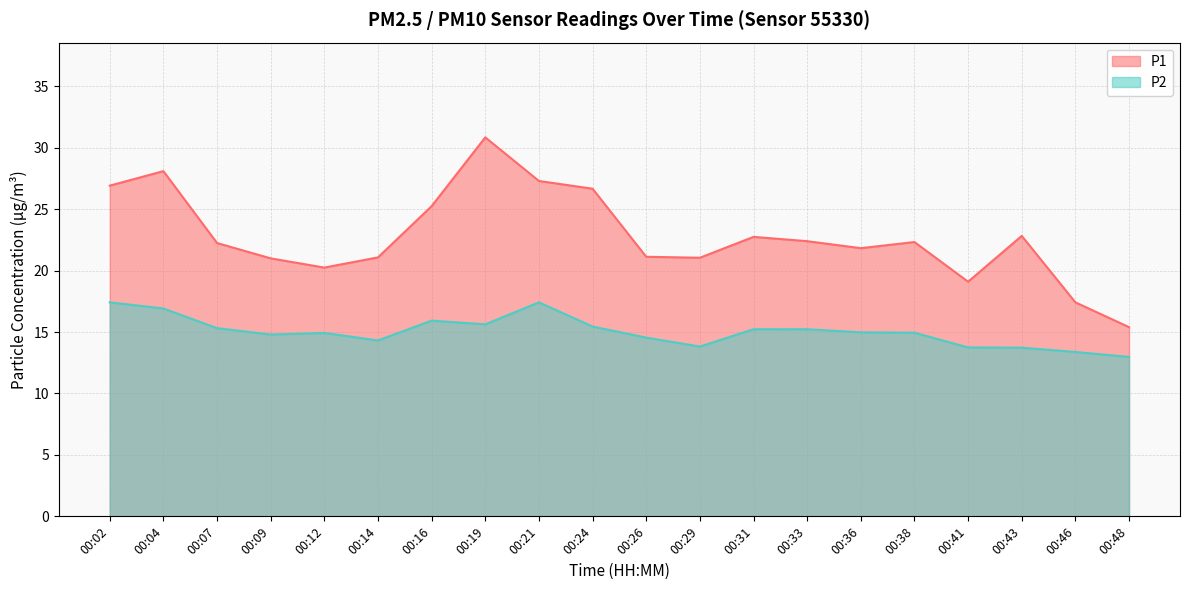

Where does the P1 series first go above 22?

00:02